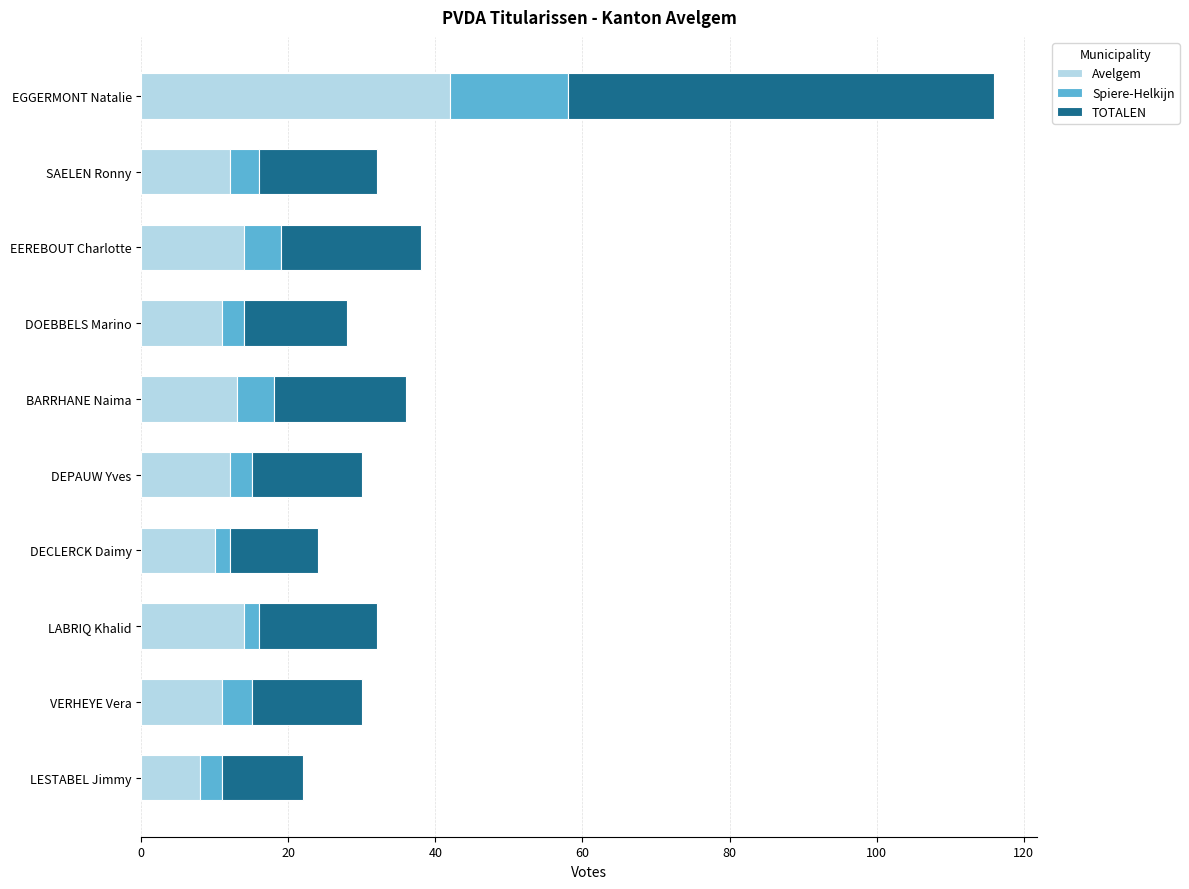

What is the sum of all Avelgem values?

147